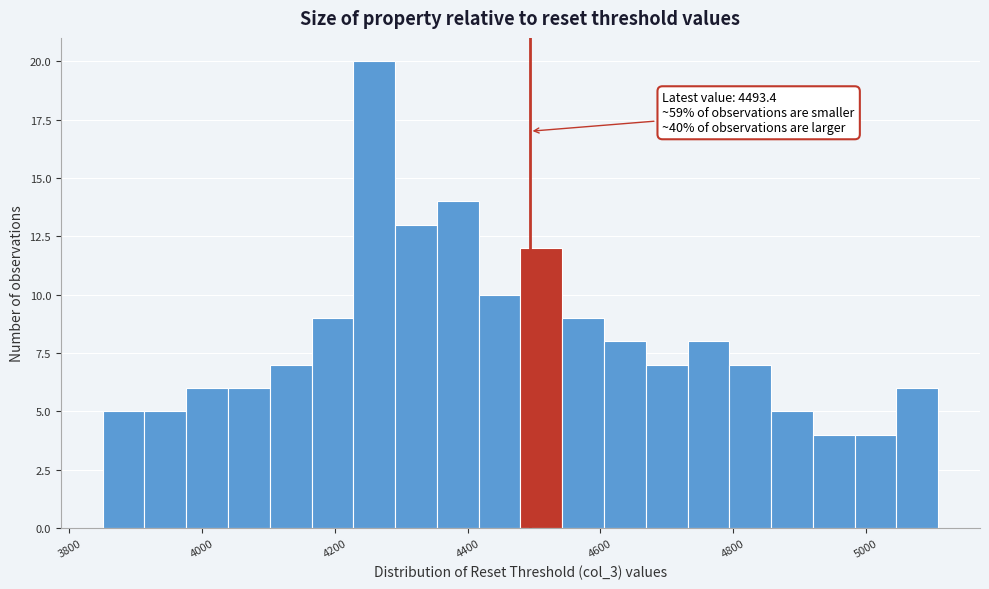

Around what value on the x-axis is the tallest bar? Give the approximate position of its centre, as read against the axis.

4260